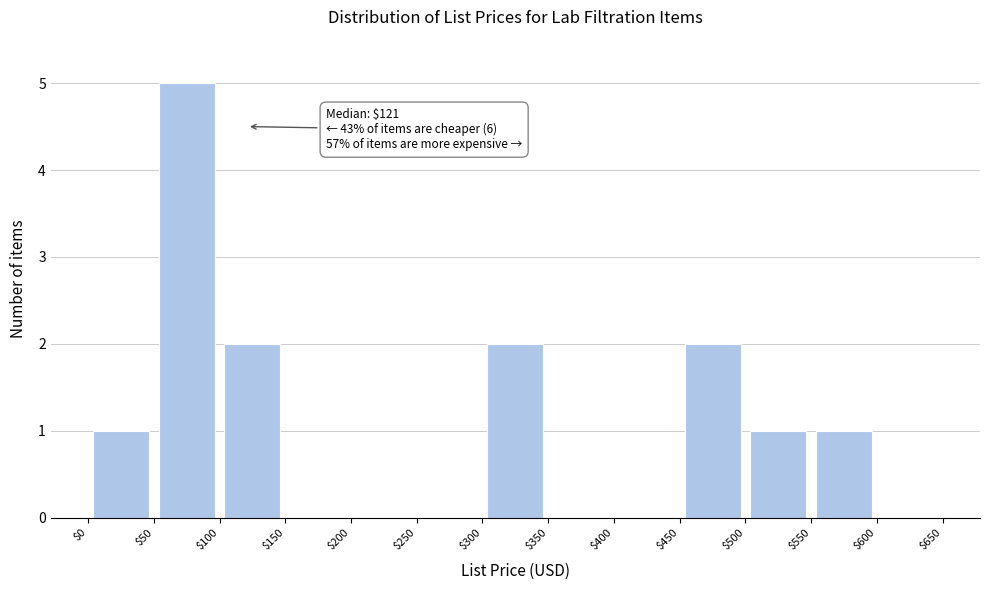

Which range on the x-axis has the tallest bar?

$50 to $100